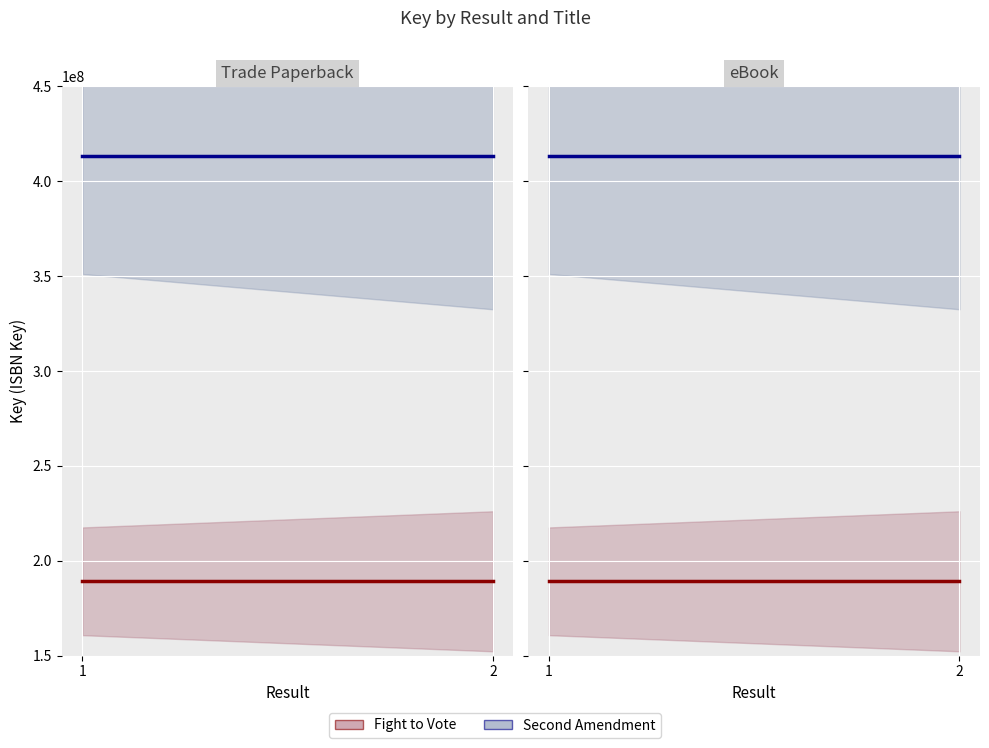

What is the spread (max minus min) of values at 2?

223867853